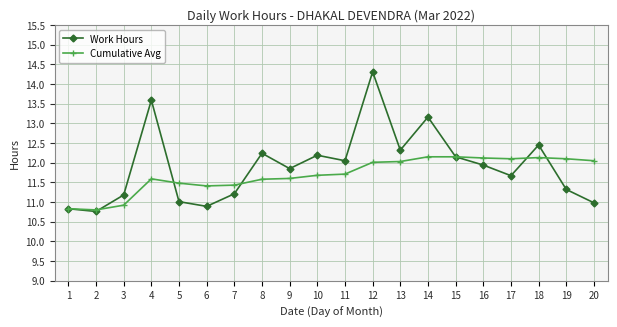

Which series has the largest total across all categories?

Work Hours